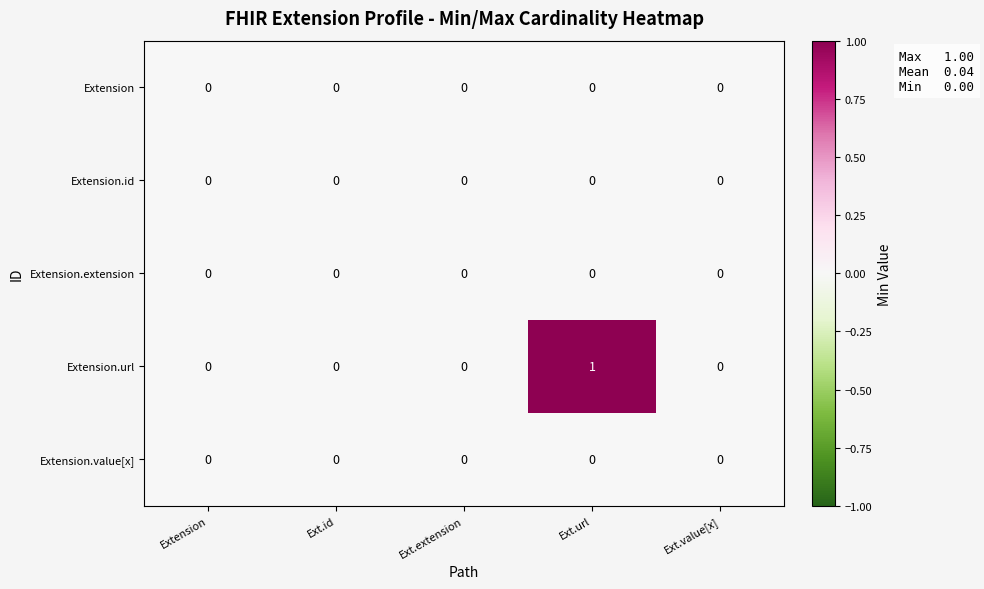

Reading left to right, what are all the values shown in this chart?

Extension: 0	0	0	0	0
Extension.id: 0	0	0	0	0
Extension.extension: 0	0	0	0	0
Extension.url: 0	0	0	1	0
Extension.value[x]: 0	0	0	0	0